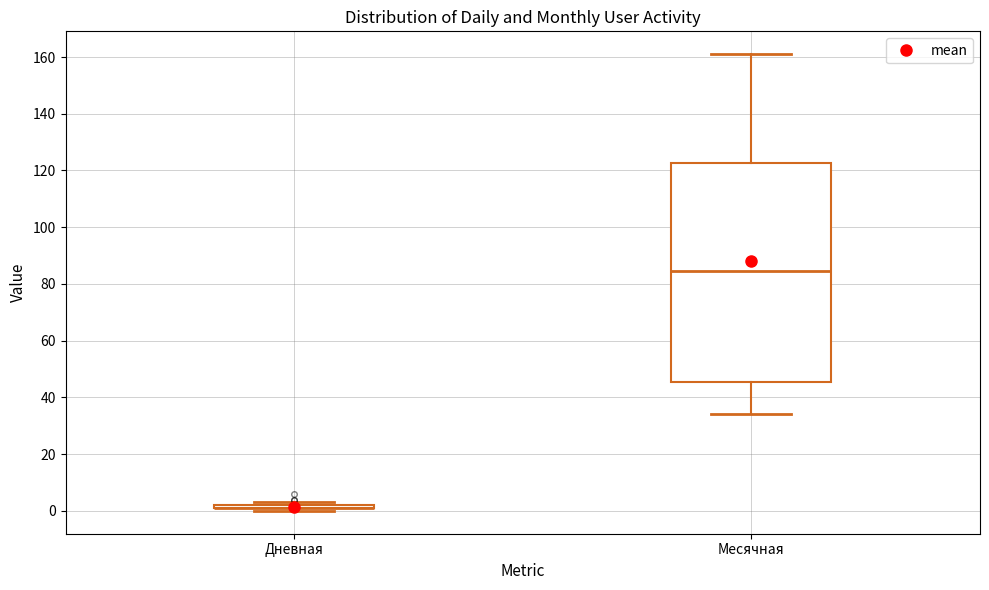

Reading left to right, read every box against the y-axis: the position of its median line, the range the box covers, and the ends of its whiskers. The values are not printed on the chart, so give them approximately, as read against the axis.

Дневная: box collapsed to a line at 2, whiskers 0 to 4
Месячная: median 84, box 46 to 122, whiskers 34 to 162